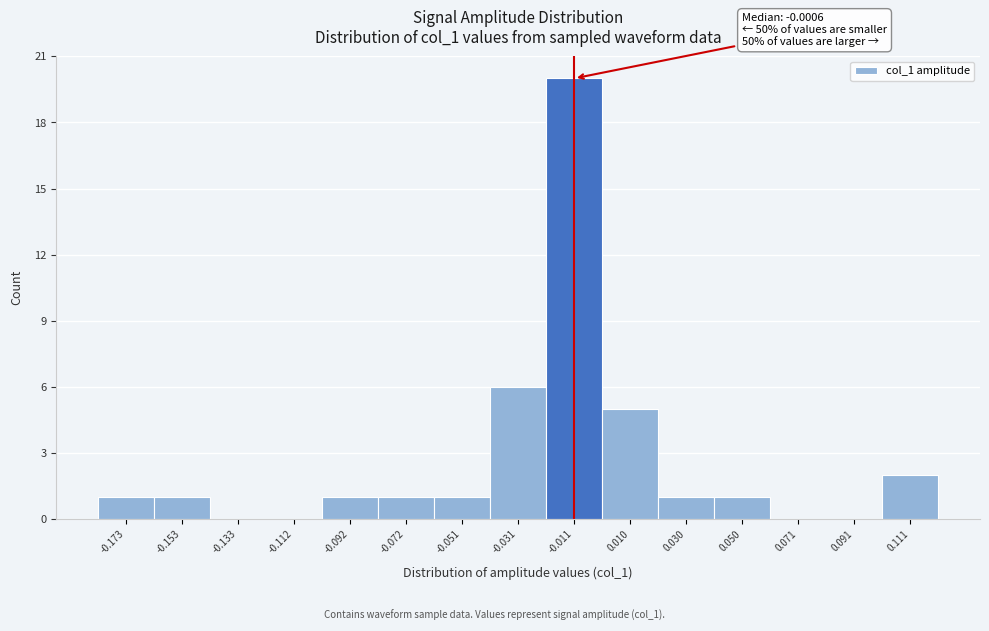

Reading left to right, list all the values displayed in this chart.

-0.173=1	-0.153=1	-0.133=0	-0.112=0	-0.092=1	-0.072=1	-0.051=1	-0.031=6	-0.011=20	0.010=5	0.030=1	0.050=1	0.071=0	0.091=0	0.111=2